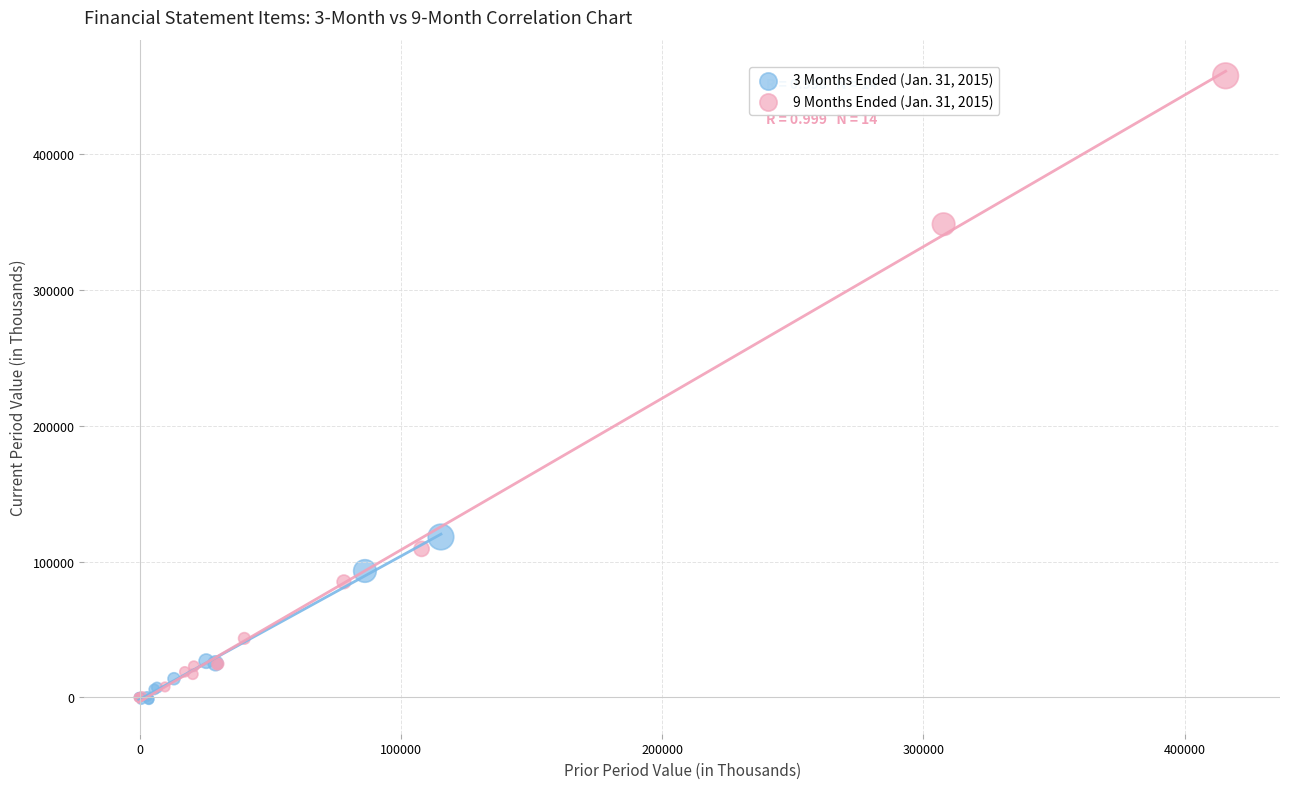

Which series reaches the maximum Y coordinate?

9 Months Ended (Jan. 31, 2015)